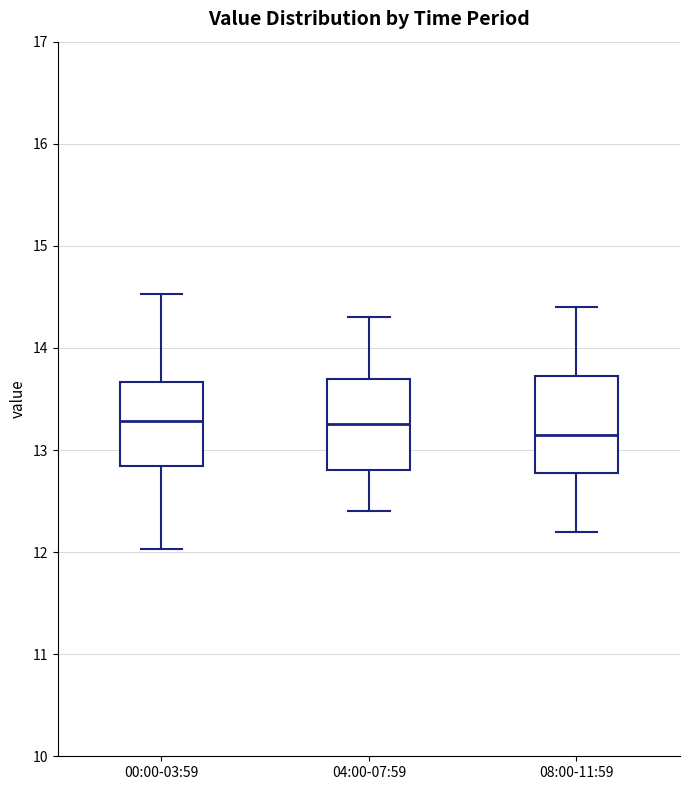

Reading left to right, read every box against the y-axis: the position of its median line, the range the box covers, and the ends of its whiskers. The values are not printed on the chart, so give them approximately, as read against the axis.

00:00-03:59: median 13.3, box 12.8 to 13.7, whiskers 12.0 to 14.5
04:00-07:59: median 13.3, box 12.8 to 13.7, whiskers 12.4 to 14.3
08:00-11:59: median 13.2, box 12.8 to 13.7, whiskers 12.2 to 14.4